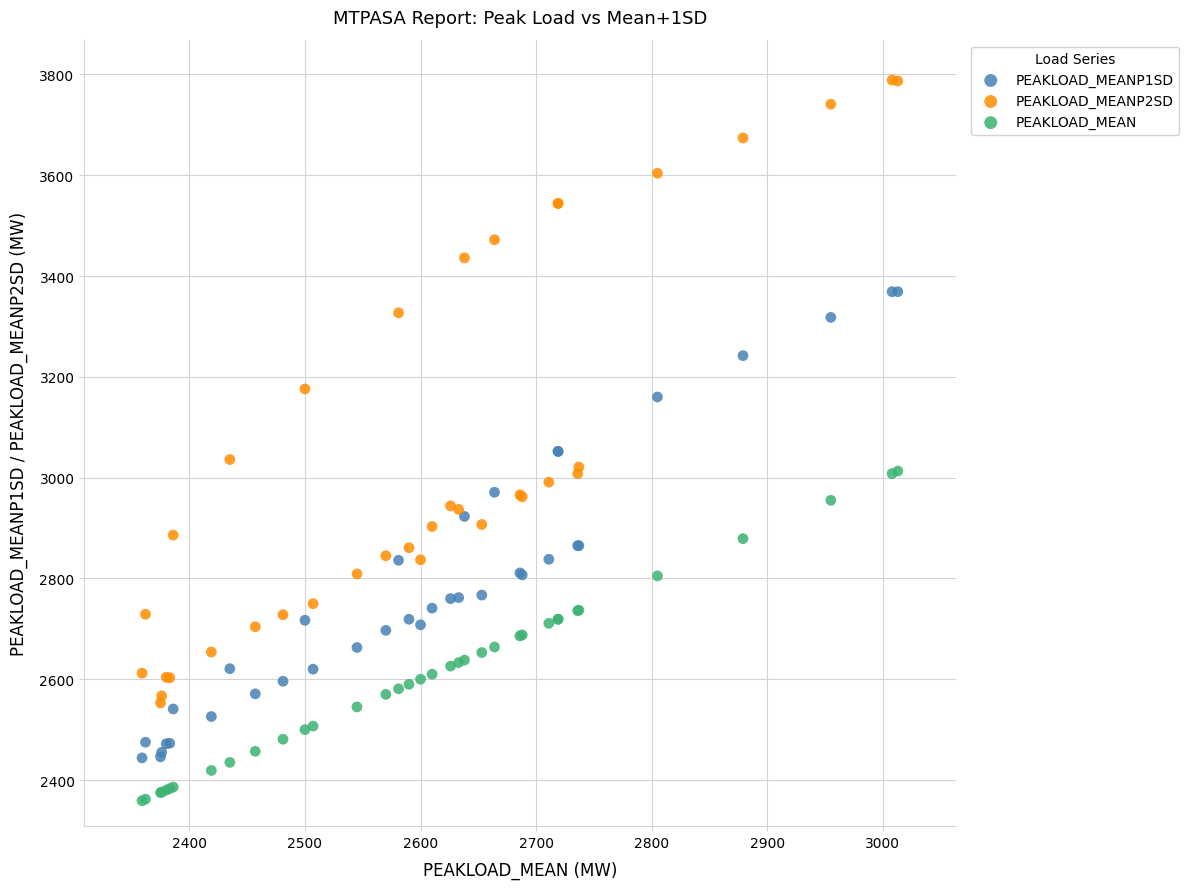

Which series contains the highest Y value?

PEAKLOAD_MEANP2SD